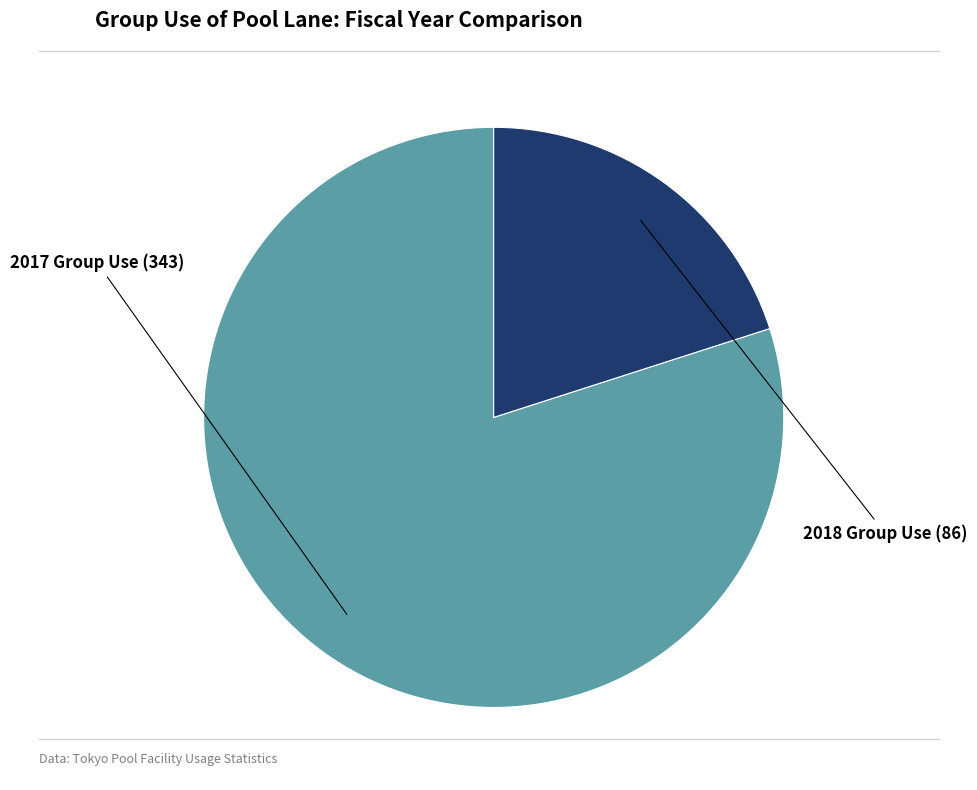

Count the number of slices in the pie.

2